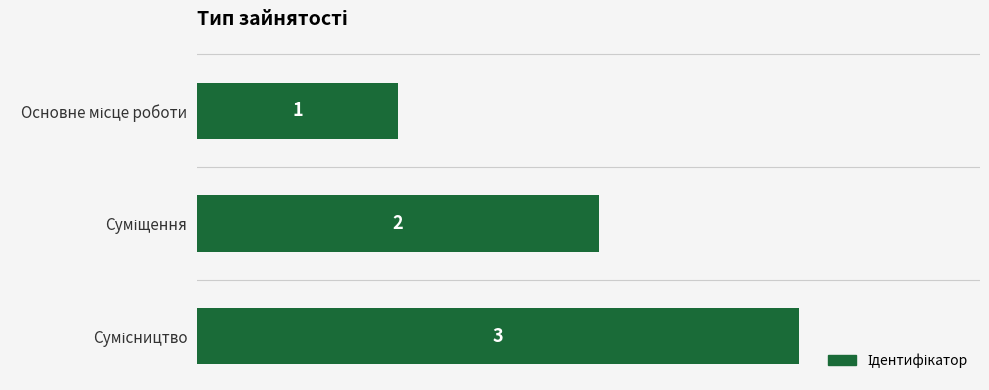

What is the value of the 1st bar from the top?

1